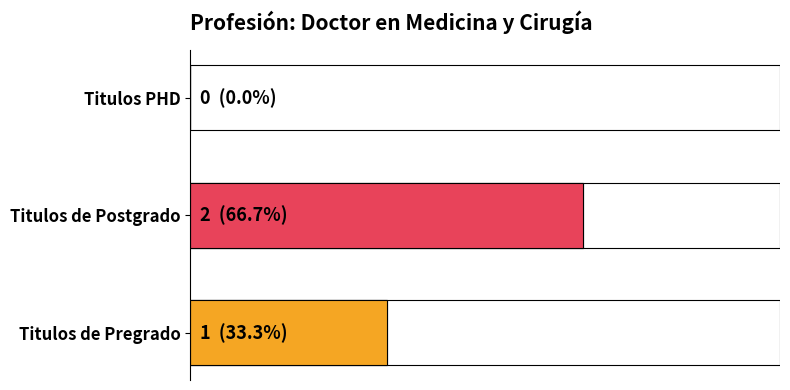

What is the difference between the maximum and minimum values?

2